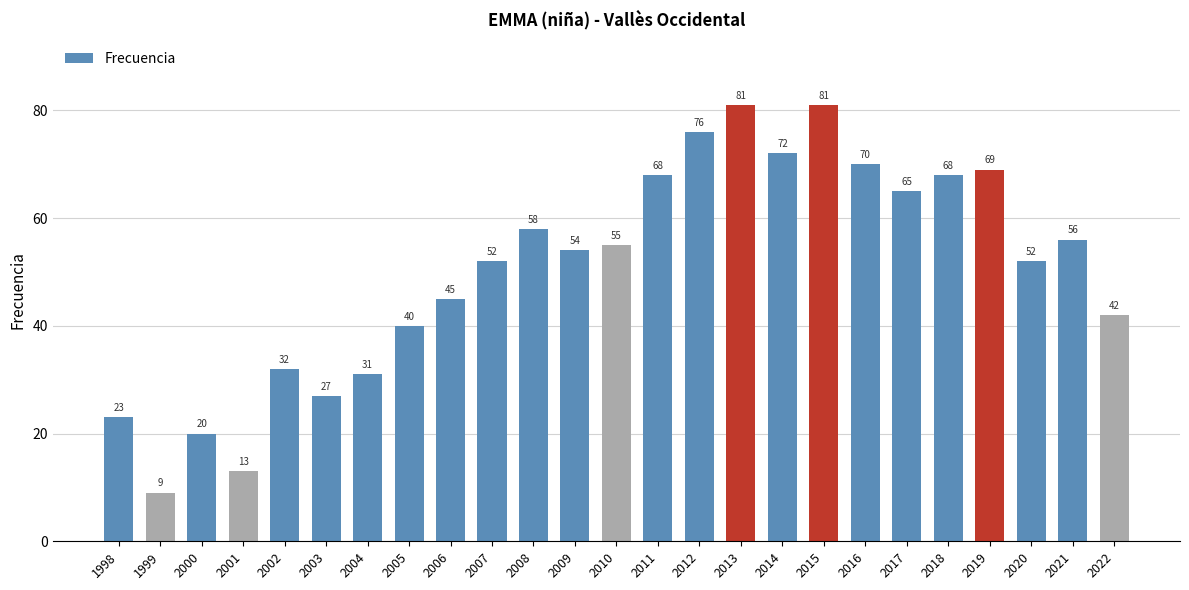

At which label does the data first exceed 54?

2008